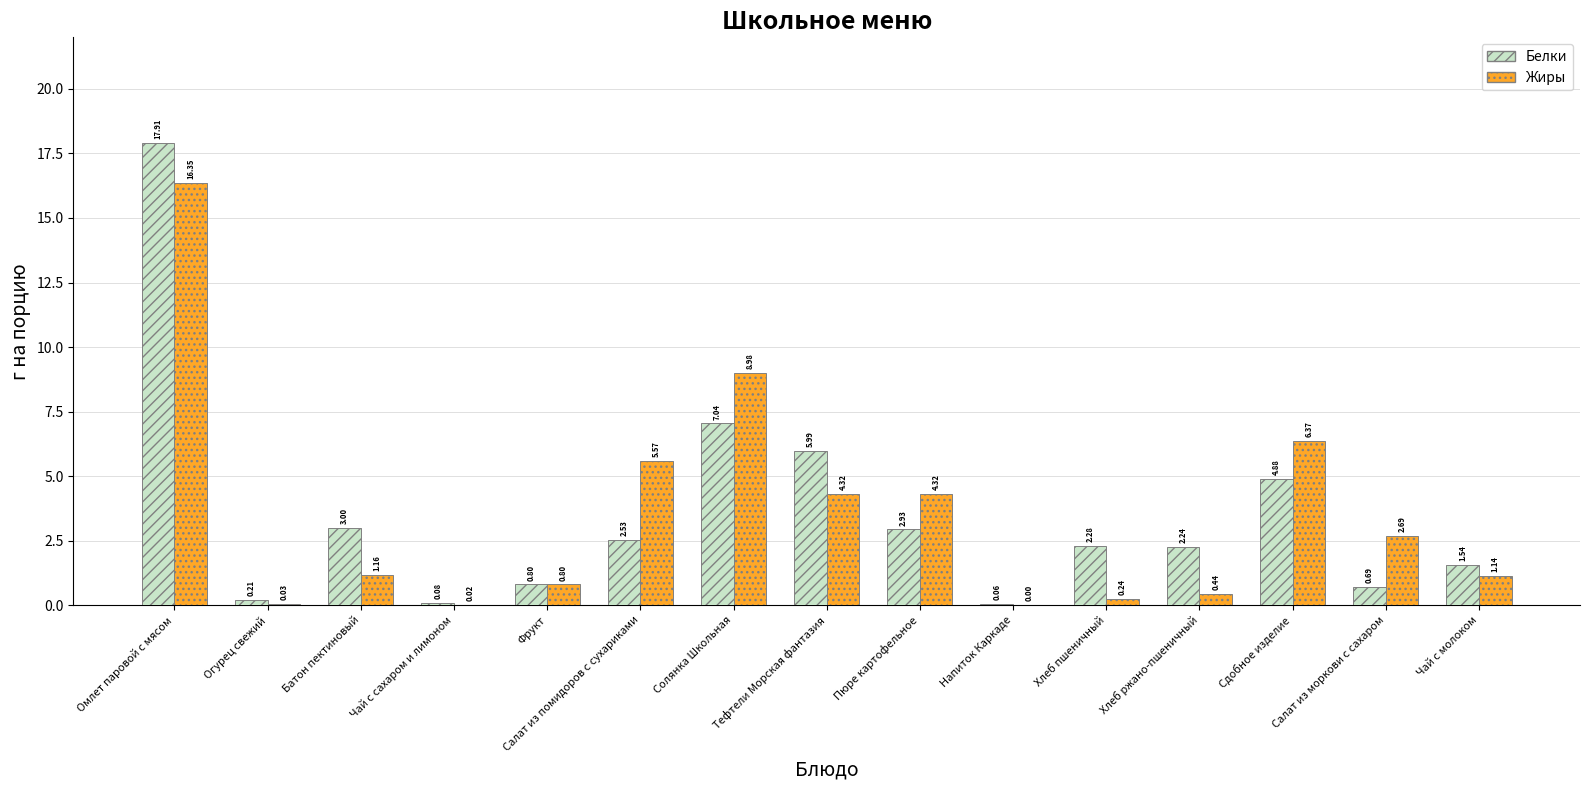

At which label is Белки closest to 8?

Солянка Школьная